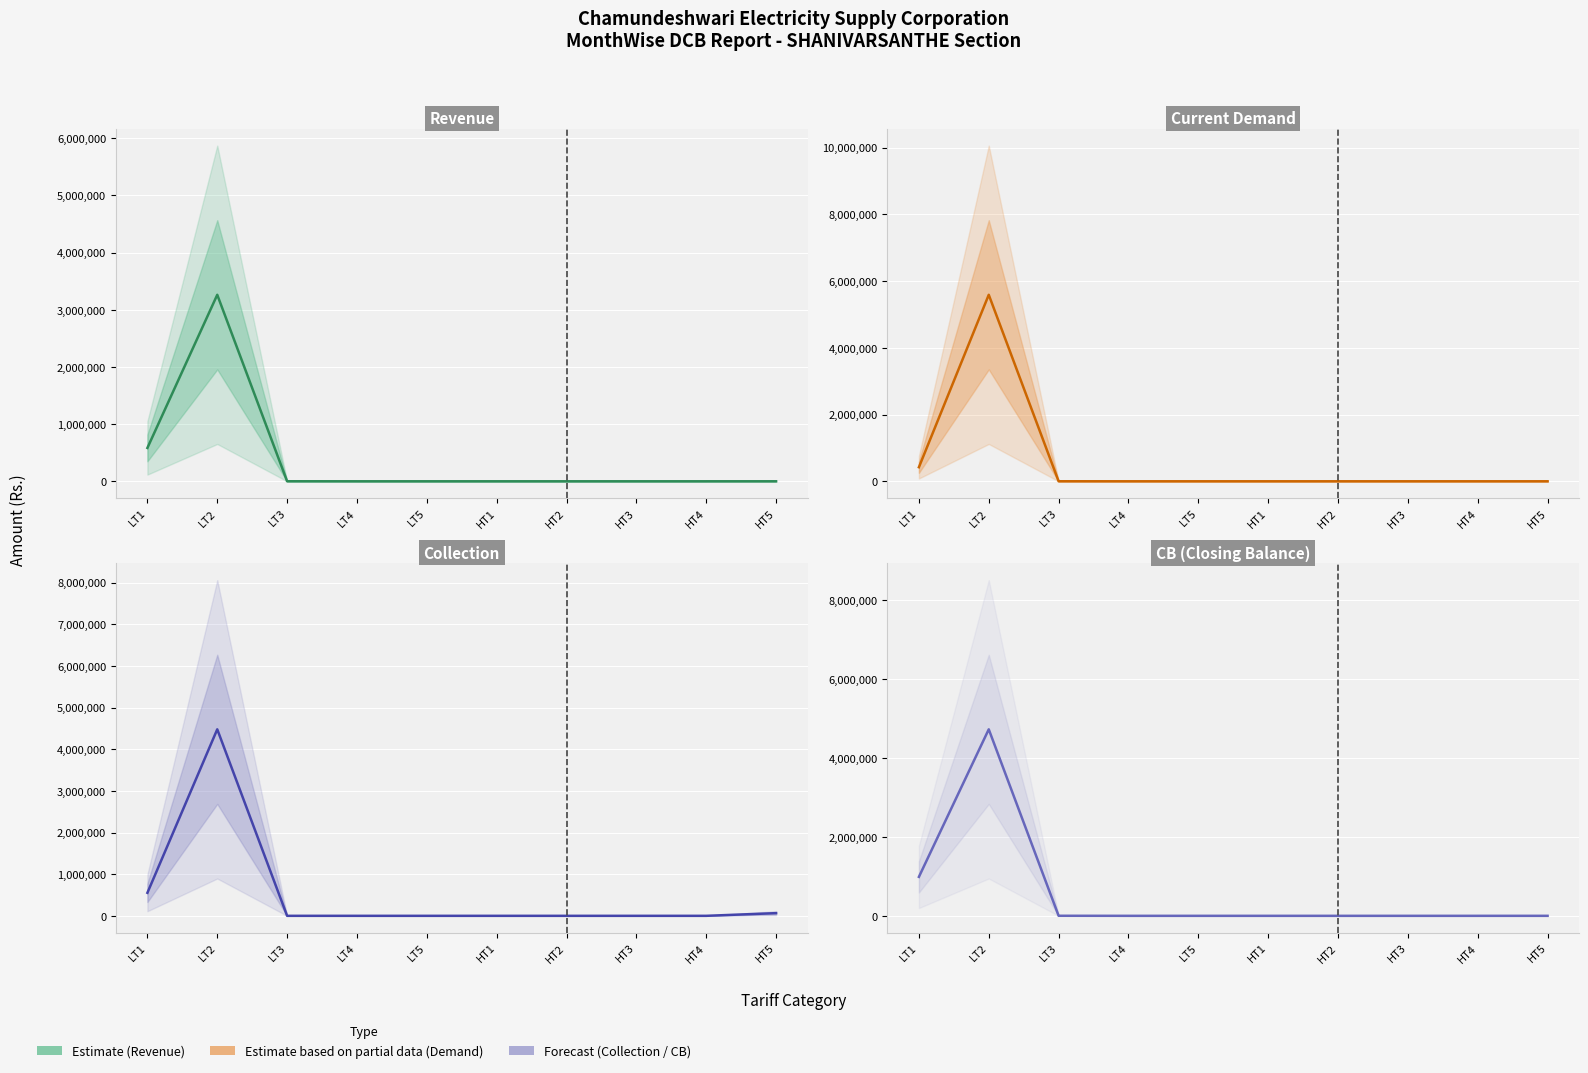

What is the difference between the maximum and minimum values in the Current Demand series?

5590576.3